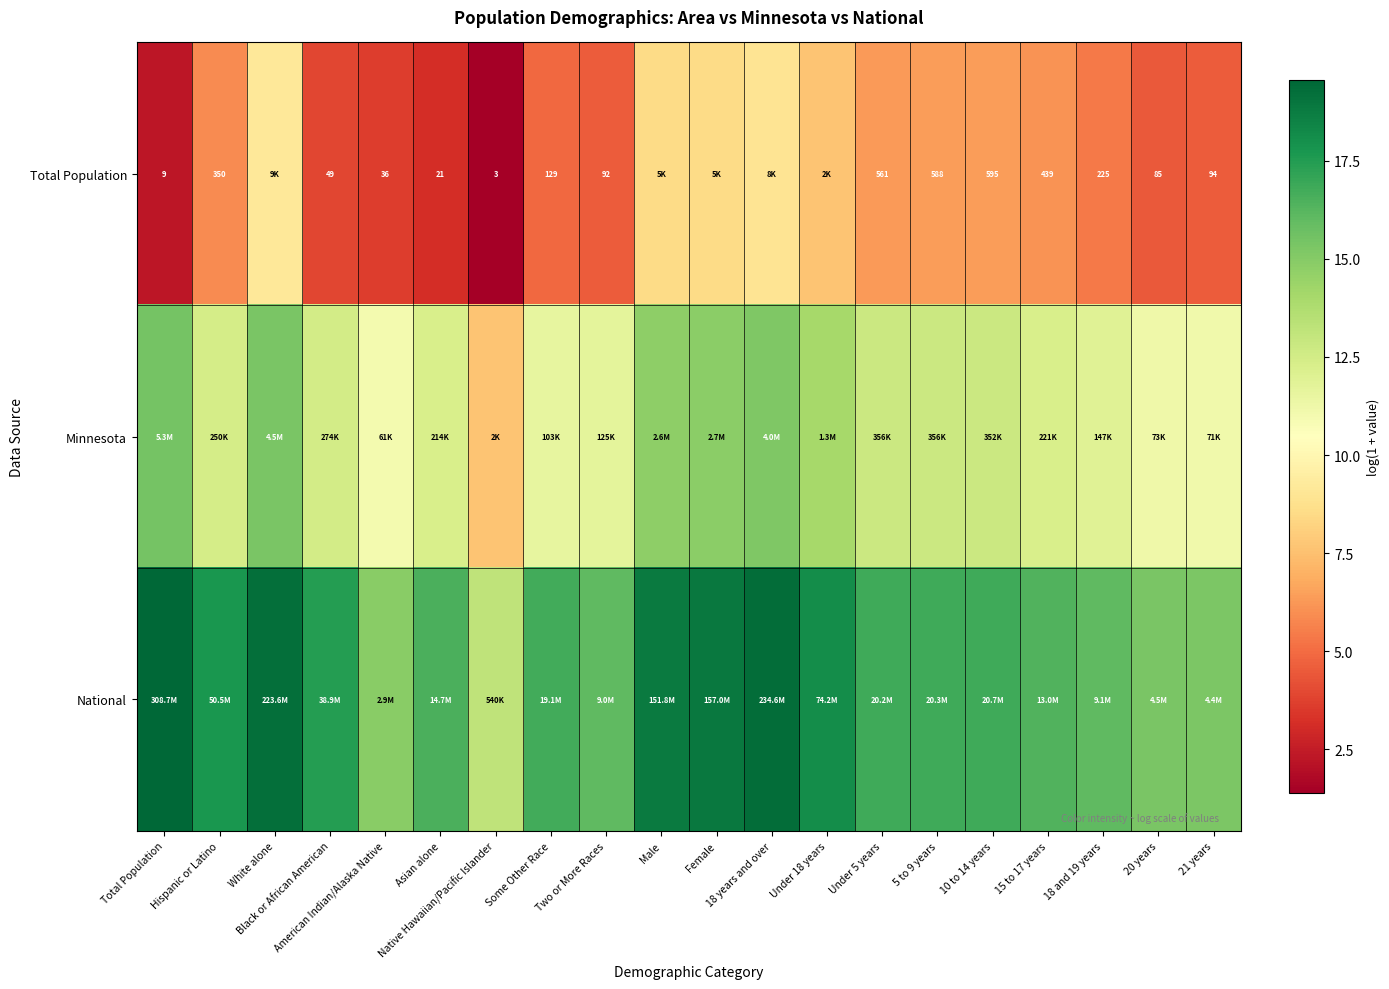

At which label does National reach its peak?

Total Population